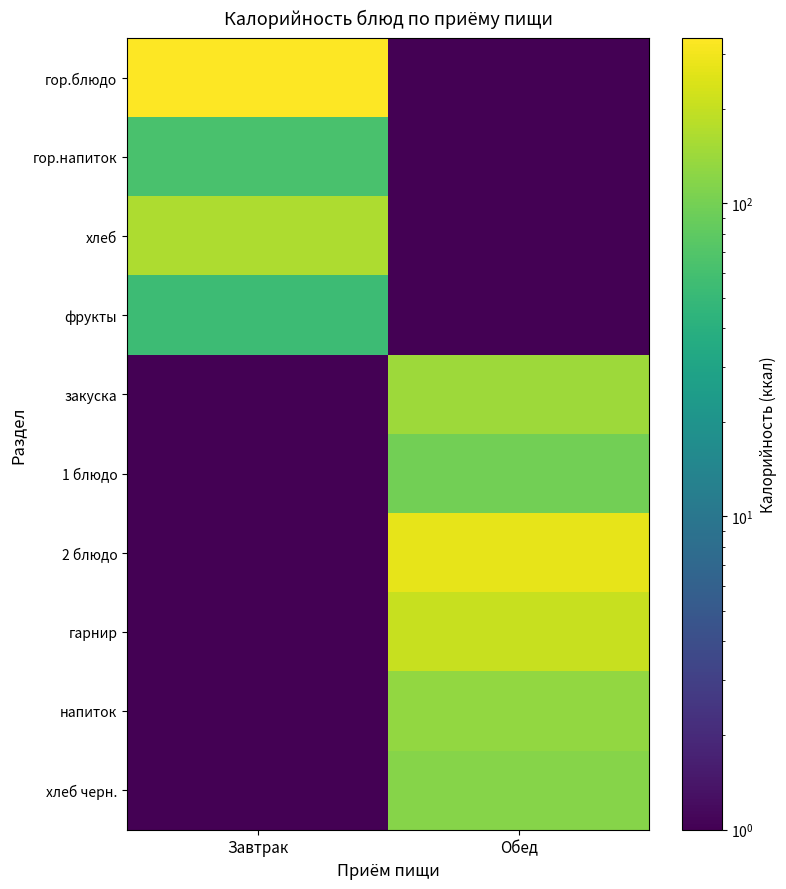

At how many categories does at least one series exceed 210?

2